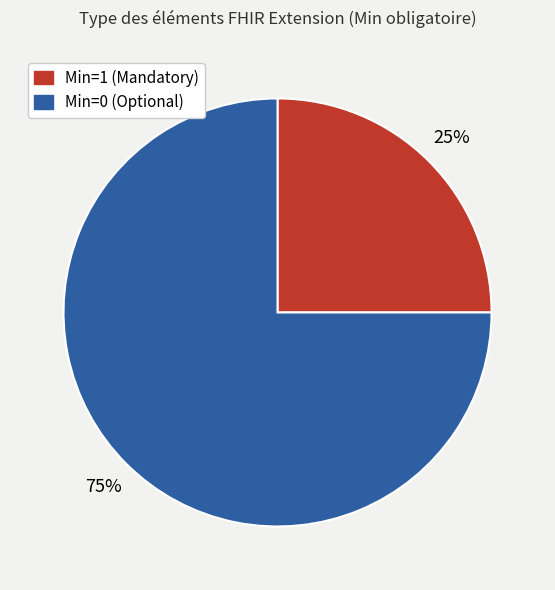

To the nearest percent, what is the difference between the largest and smallest slice percentages?

50%